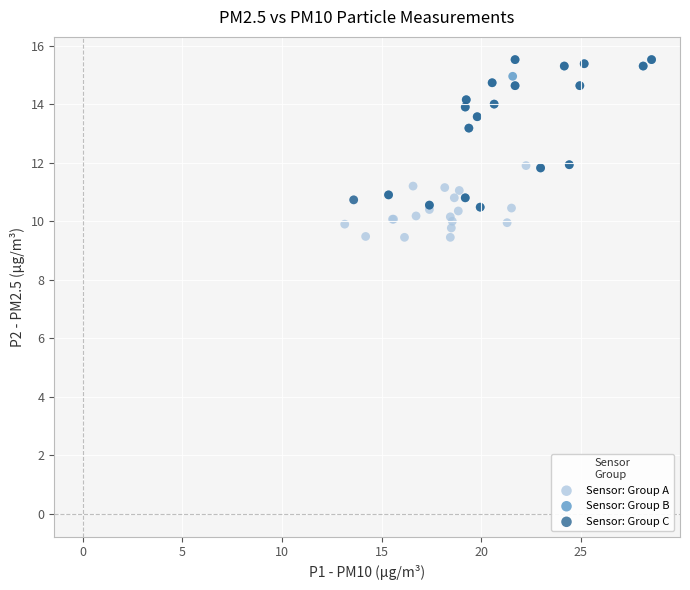

Which series contains the lowest Y value?

Sensor: Group A